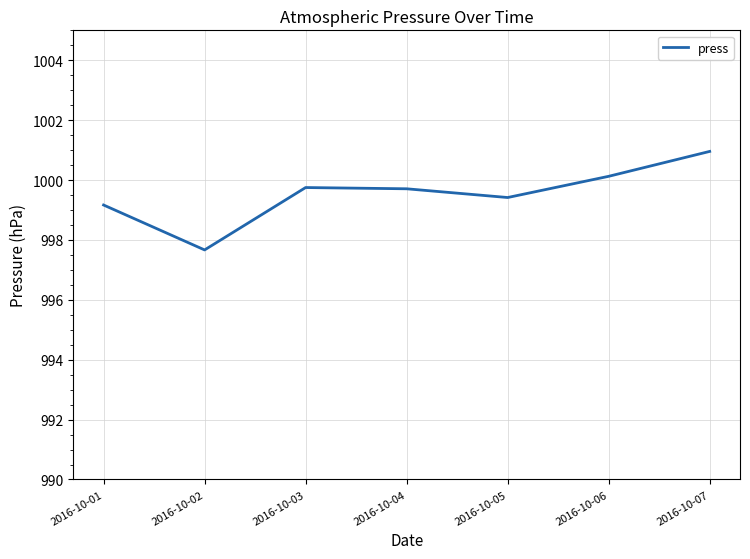

How many categories are shown in the chart?

7